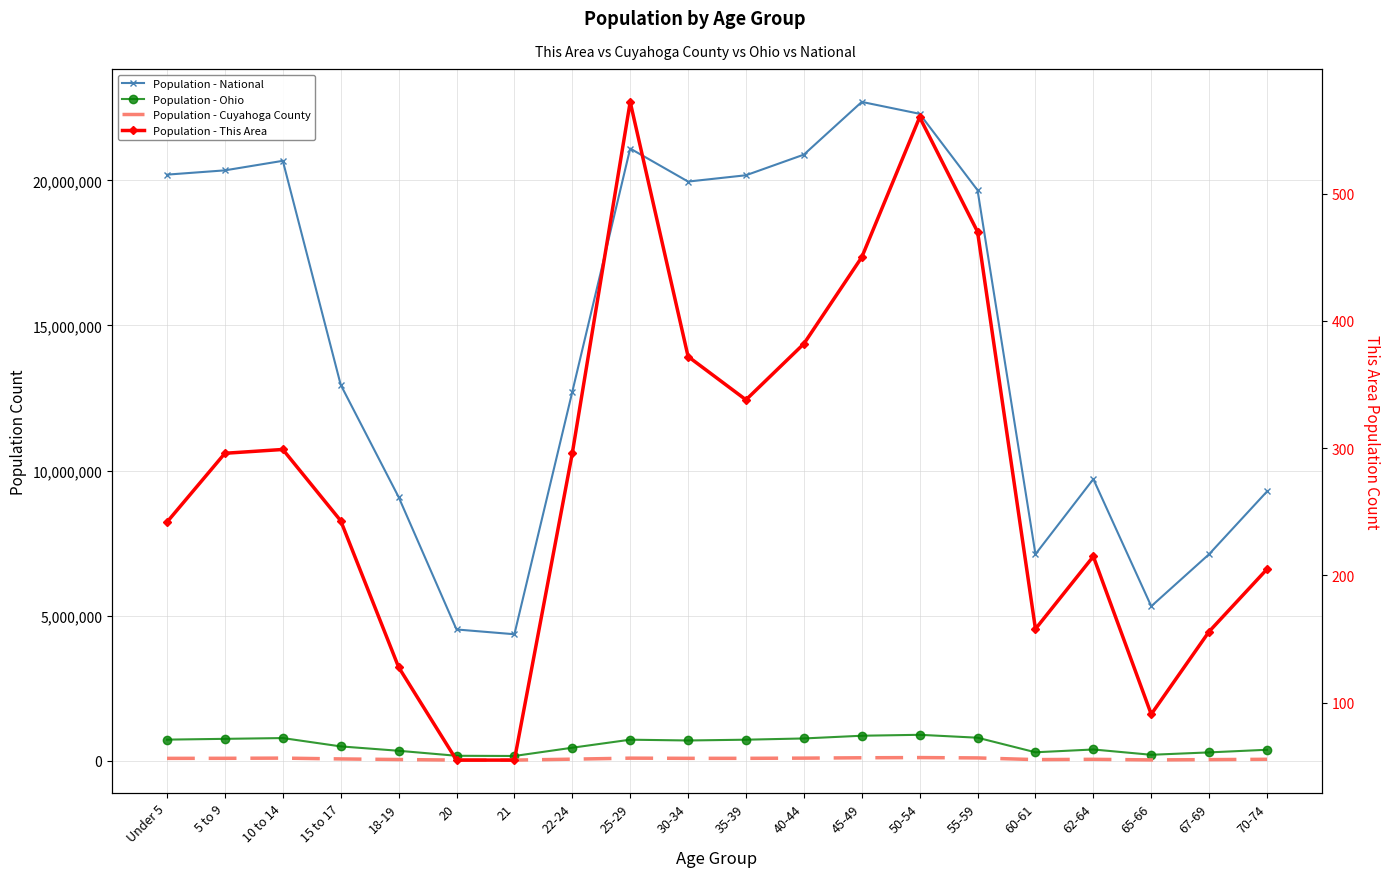

Is it true that Population - Cuyahoga County equals 69383 at 70-74?

False